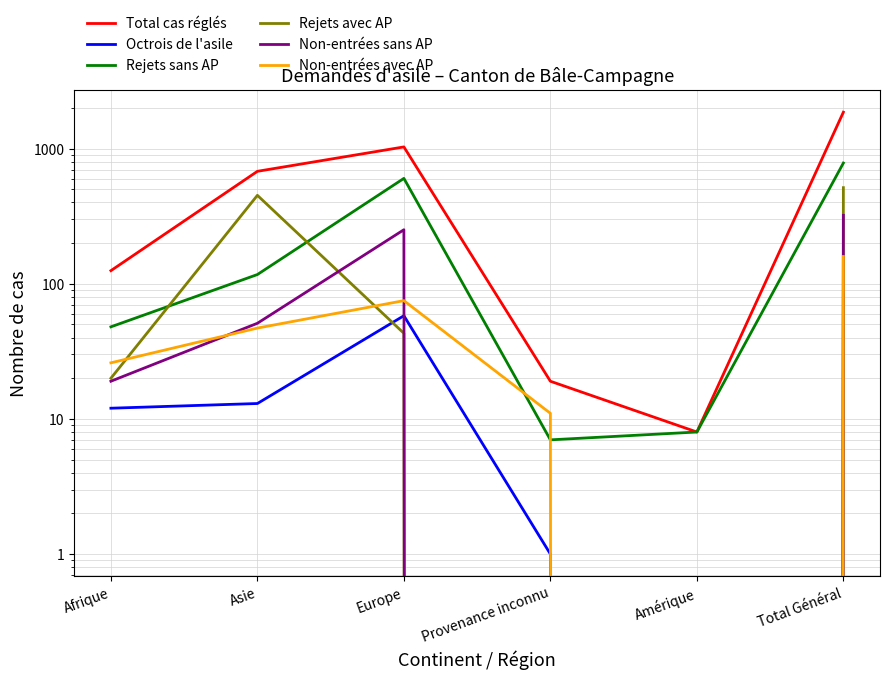

Reading right to left, list all the values displayed in this chart.

Total cas réglés: Total Général=1860	Amérique=8	Provenance inconnu=19	Europe=1029	Asie=679	Afrique=125
Octrois de l'asile: Total Général=84	Amérique=0	Provenance inconnu=1	Europe=58	Asie=13	Afrique=12
Rejets sans AP: Total Général=782	Amérique=8	Provenance inconnu=7	Europe=602	Asie=117	Afrique=48
Rejets avec AP: Total Général=514	Amérique=0	Provenance inconnu=0	Europe=43	Asie=451	Afrique=20
Non-entrées sans AP: Total Général=321	Amérique=0	Provenance inconnu=0	Europe=251	Asie=51	Afrique=19
Non-entrées avec AP: Total Général=159	Amérique=0	Provenance inconnu=11	Europe=75	Asie=47	Afrique=26